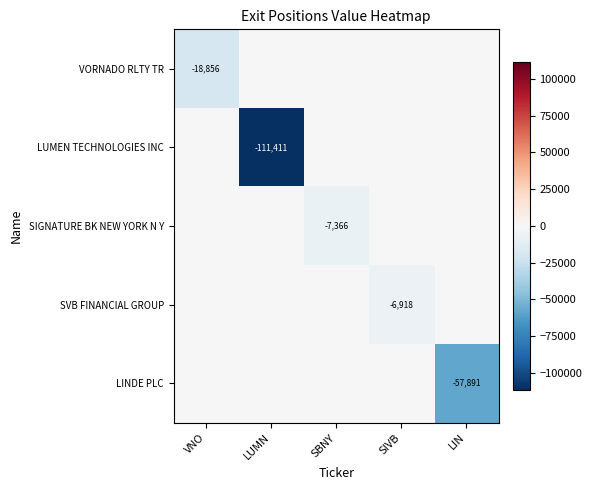

True or false: SIGNATURE BK NEW YORK N Y has a value of -10039 at SBNY.

False